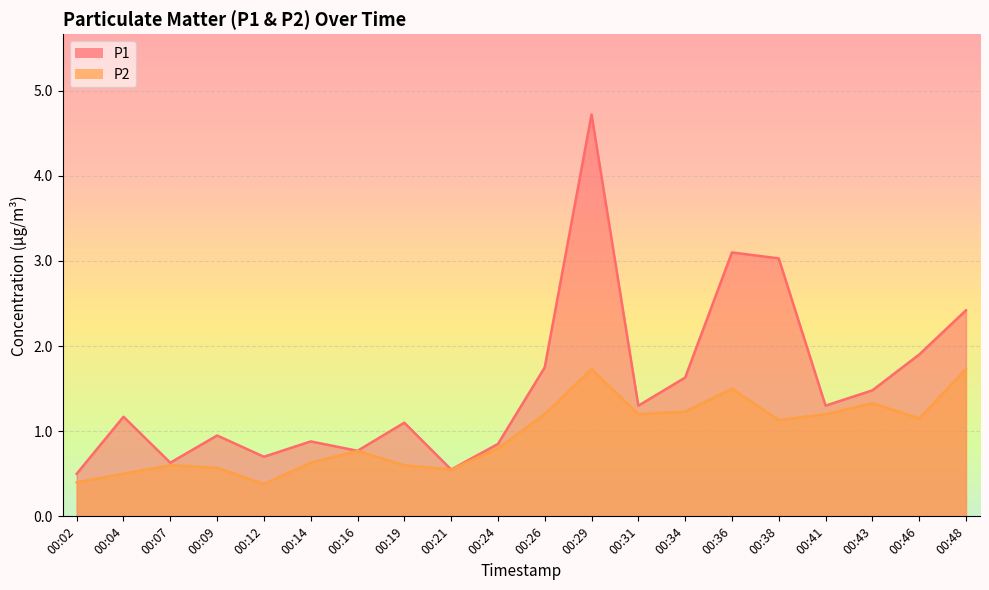

Which series has the largest total across all categories?

P1